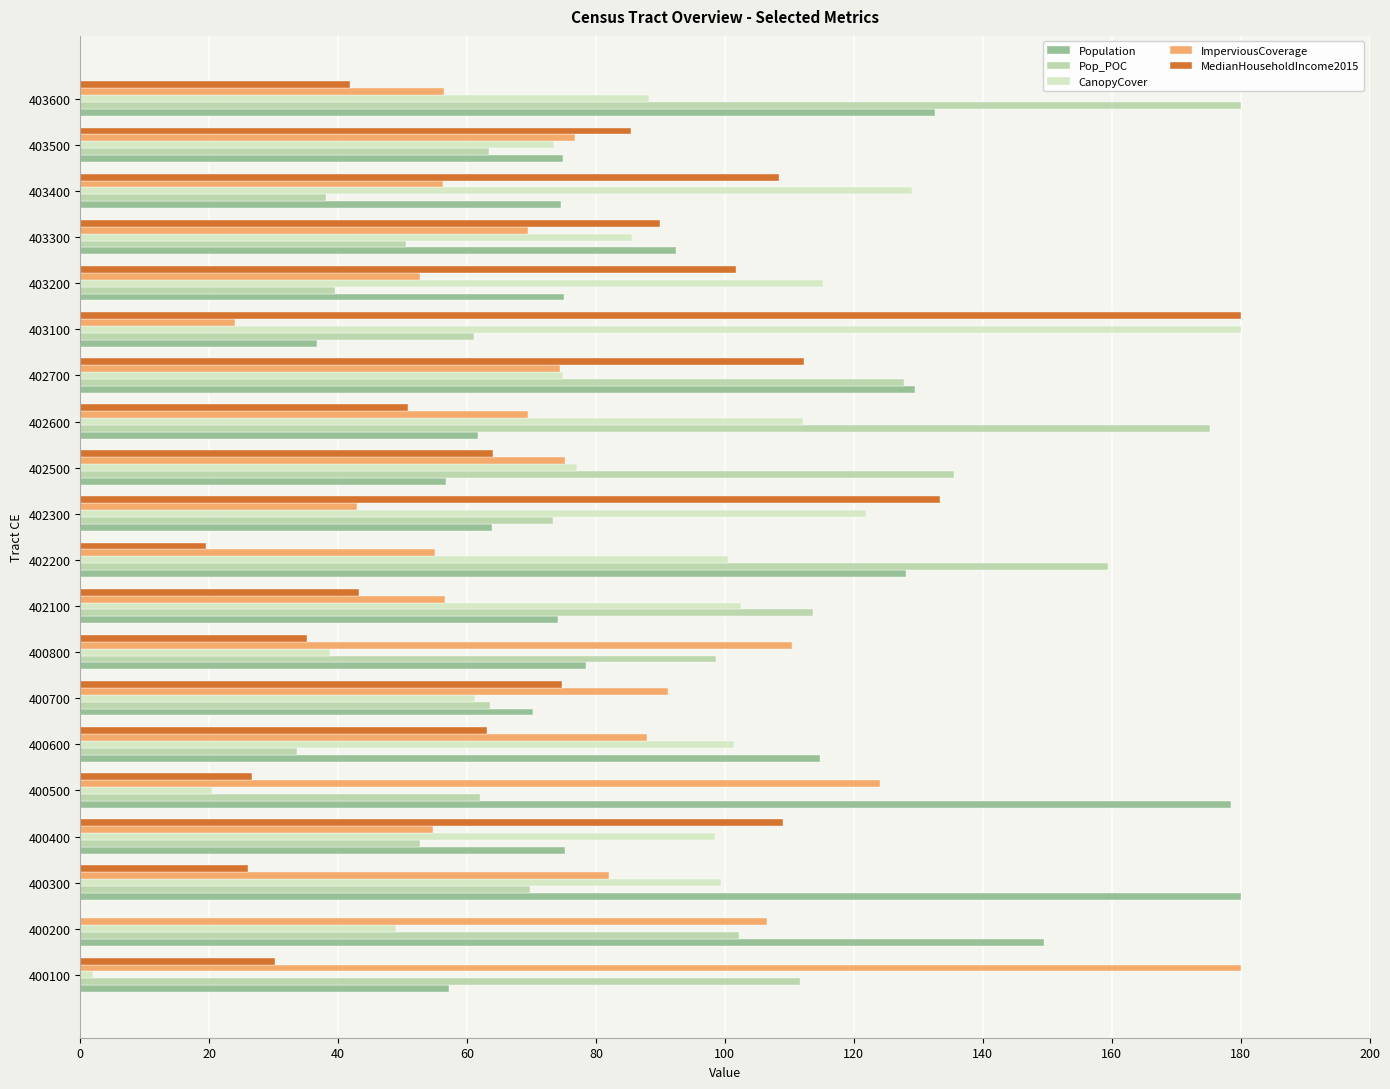

What is the sum of all Pop_POC values?

1811.7